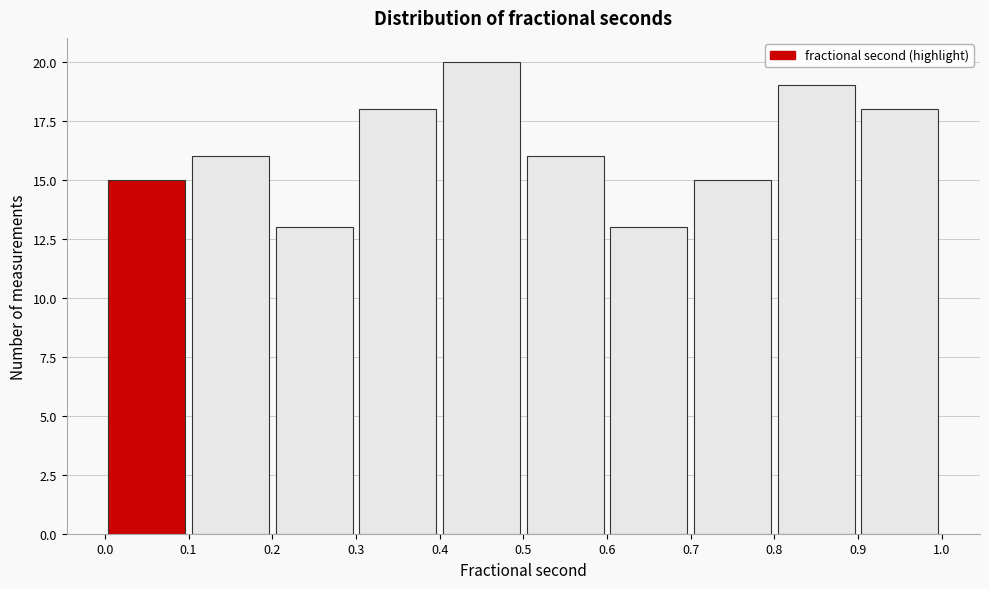

How tall is the bar that spans 0.8 to 0.9 on the x-axis? The values are not printed on the chart, so give them approximately, as read against the axis.

19